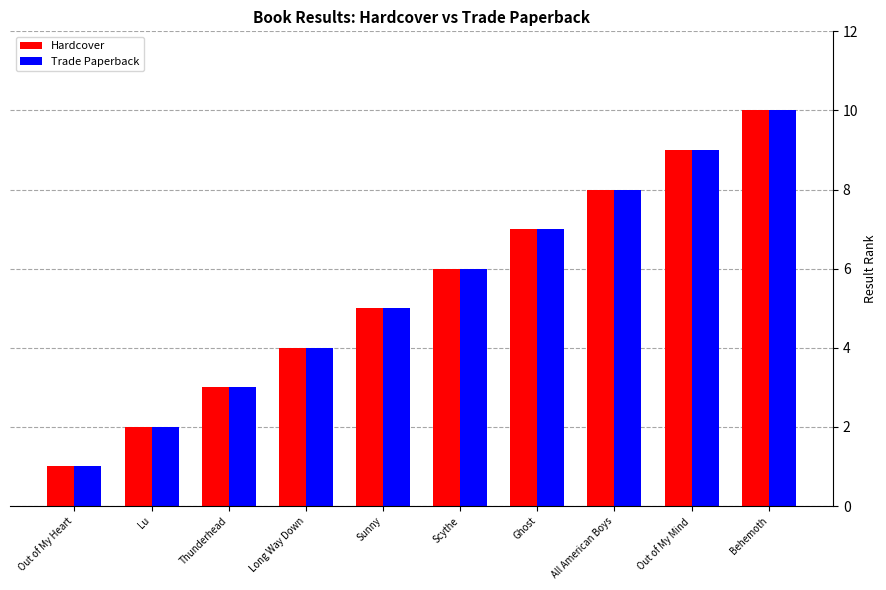

Read the Trade Paperback value at Thunderhead.

3